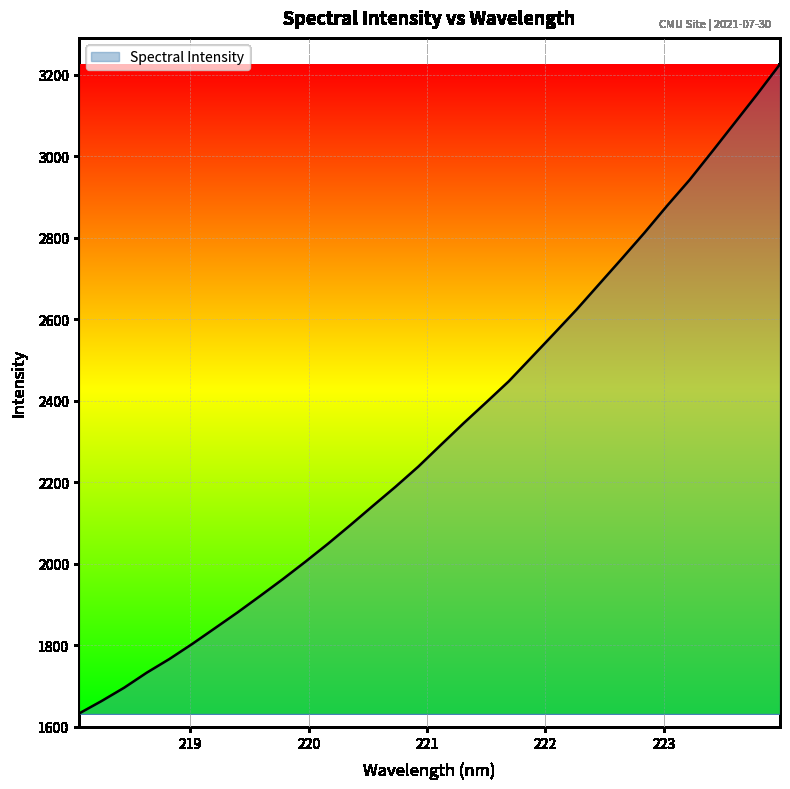

What is the difference between the maximum and minimum values?

1593.5